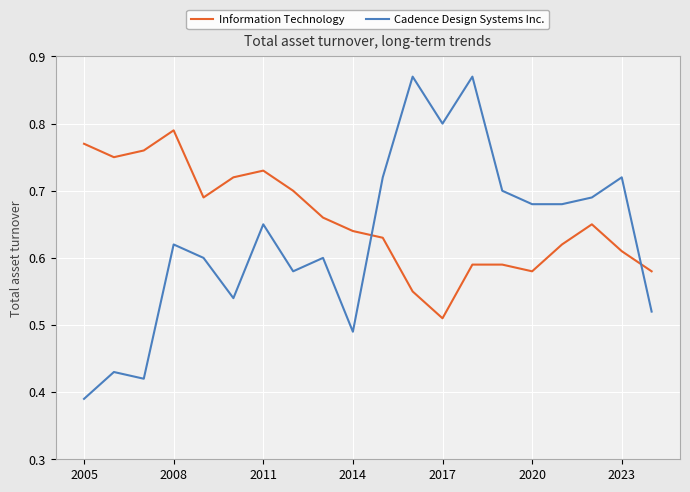

Which series has the largest total across all categories?

Information Technology